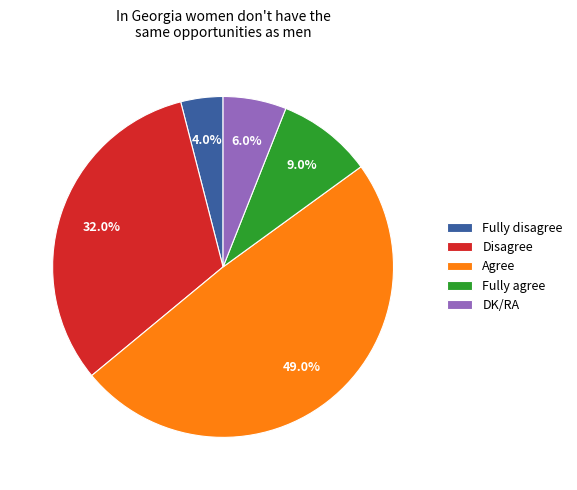

Does any single category account for the majority?

No